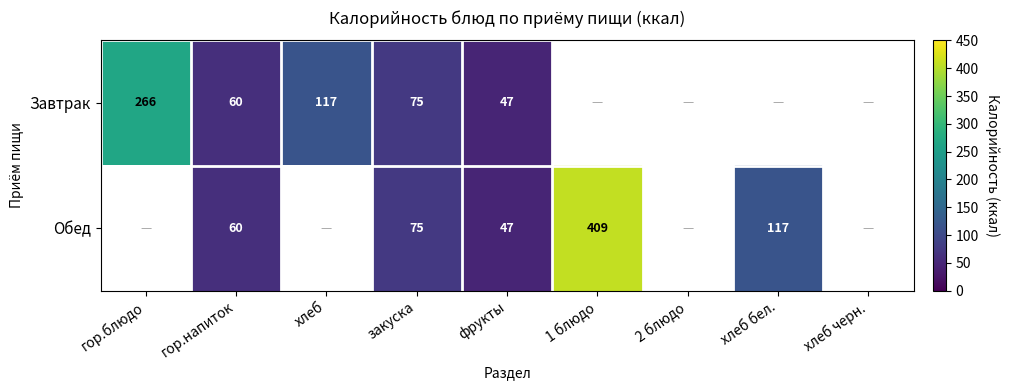

At which category is the sum across all series the highest?

закуска